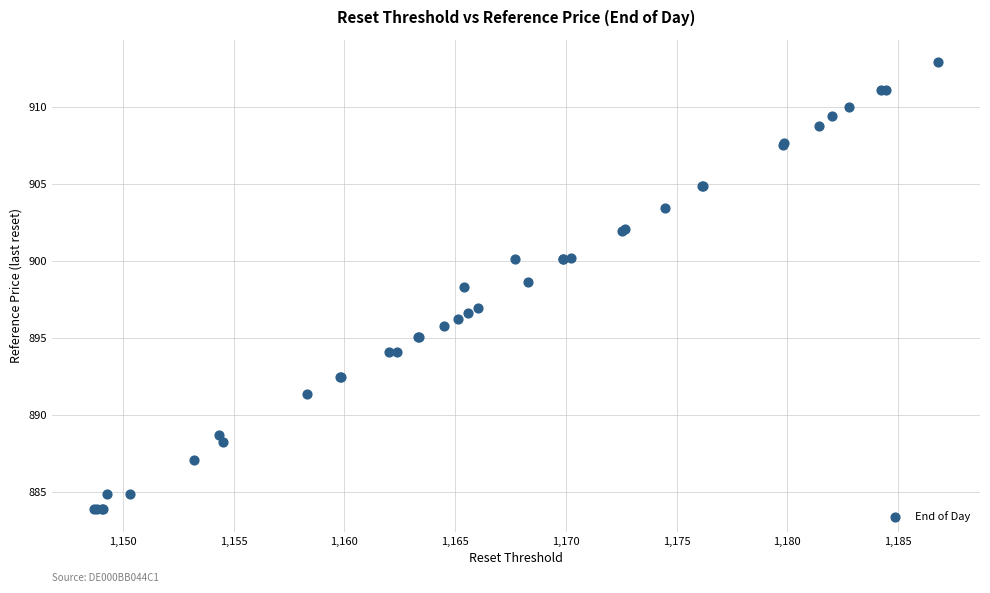

What Y value in the scatter plot is closest to 898?

898.3